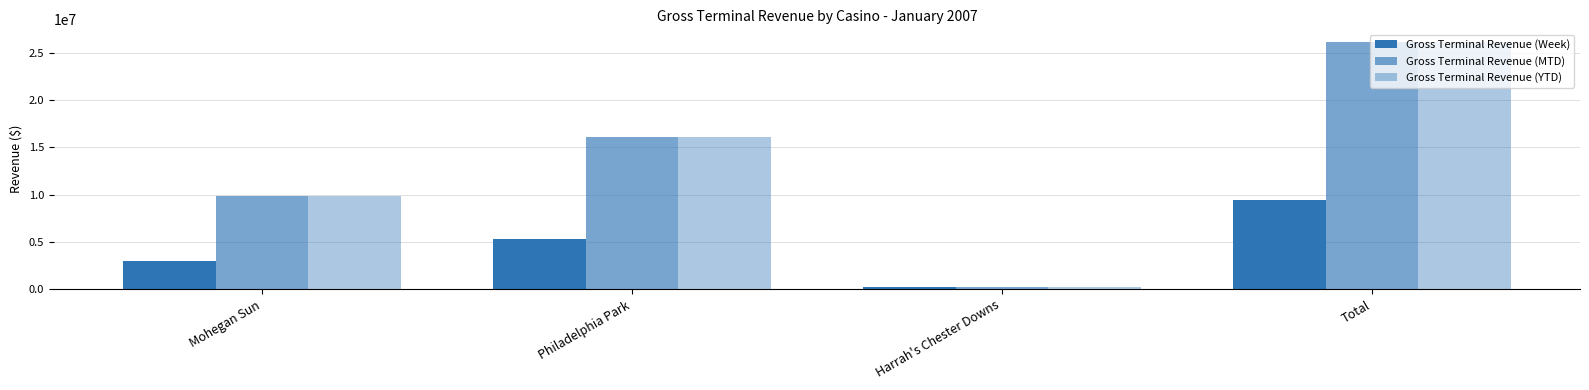

What is the difference between the second highest and minimum values in the Gross Terminal Revenue (Week) series?

5109590.2